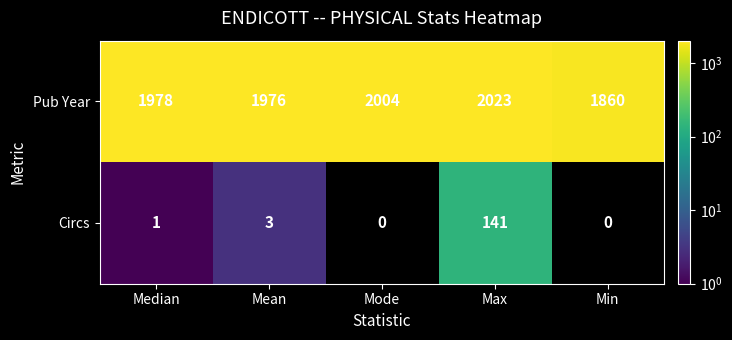

How many distinct data groups are displayed?

2